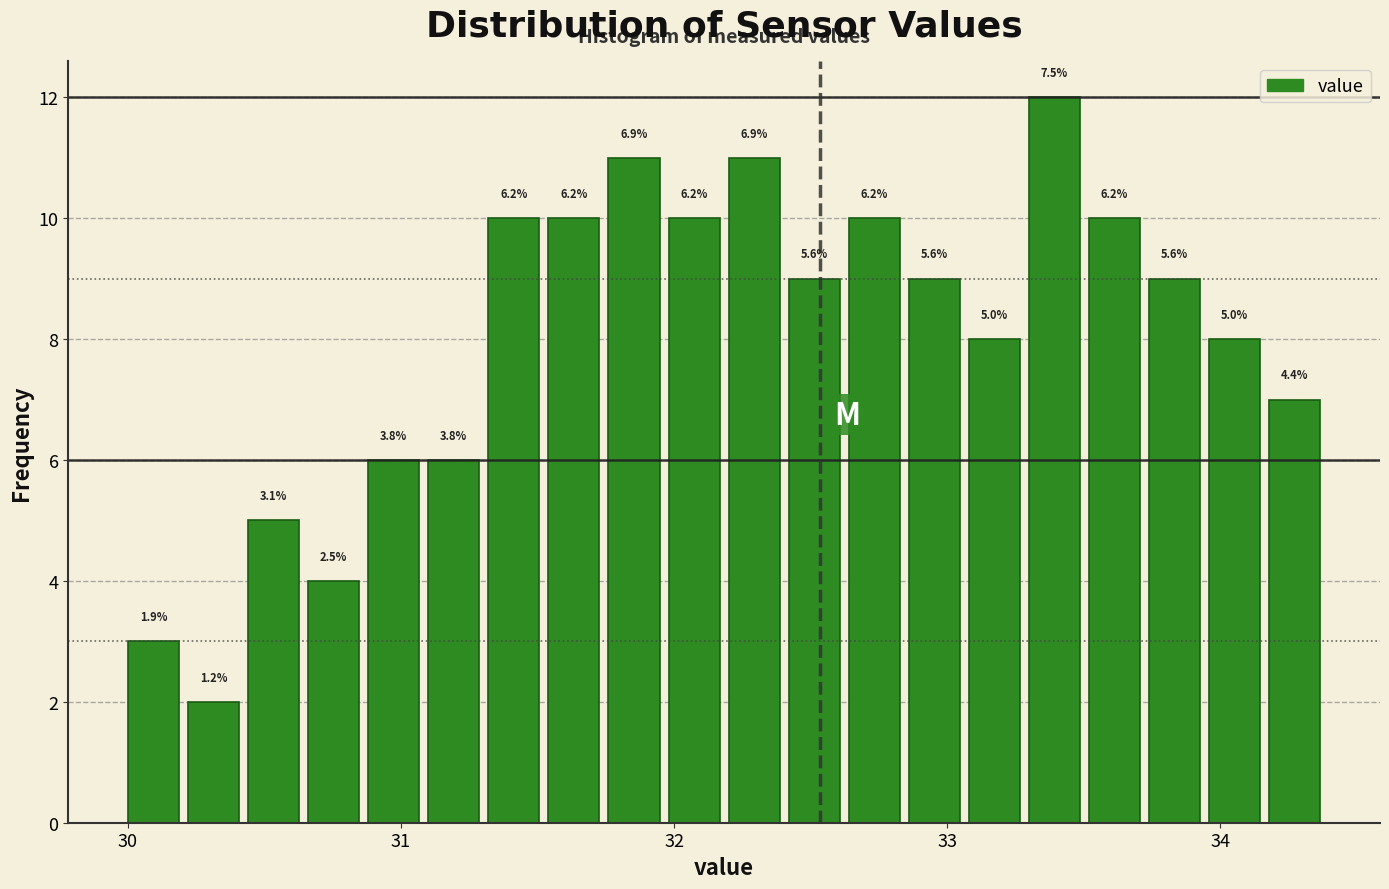

Around what value on the x-axis is the tallest bar? Give the approximate position of its centre, as read against the axis.

33.4